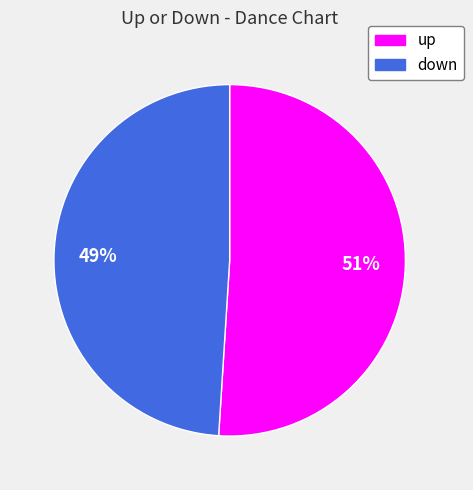

True or false: down accounts for 42% of the total.

False